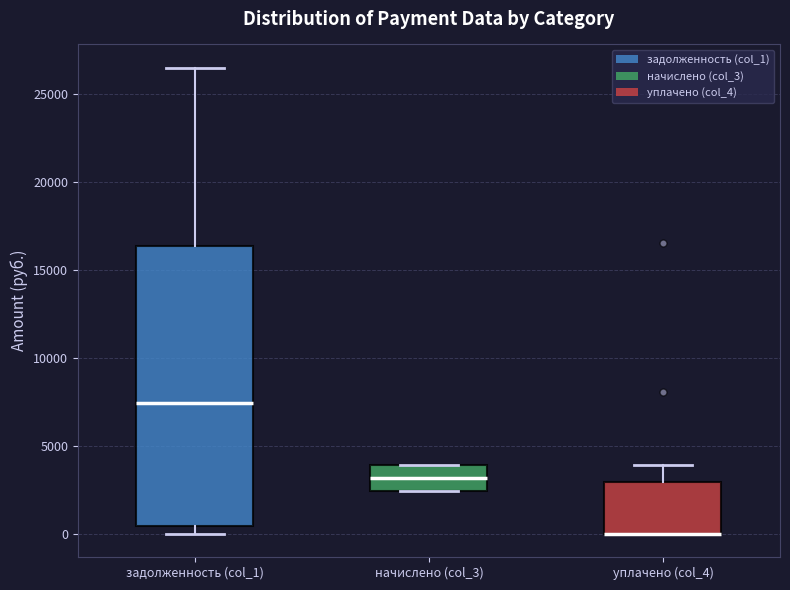

Reading left to right, read every box against the y-axis: the position of its median line, the range the box covers, and the ends of its whiskers. The values are not printed on the chart, so give them approximately, as read against the axis.

задолженность (col_1): median 7500, box 500 to 16500, whiskers 0 to 26500
начислено (col_3): median 3000, box 2500 to 4000, whiskers 2500 to 4000
уплачено (col_4): median 0 (drawn on the box's lower edge), box 0 to 3000, whiskers 0 to 4000